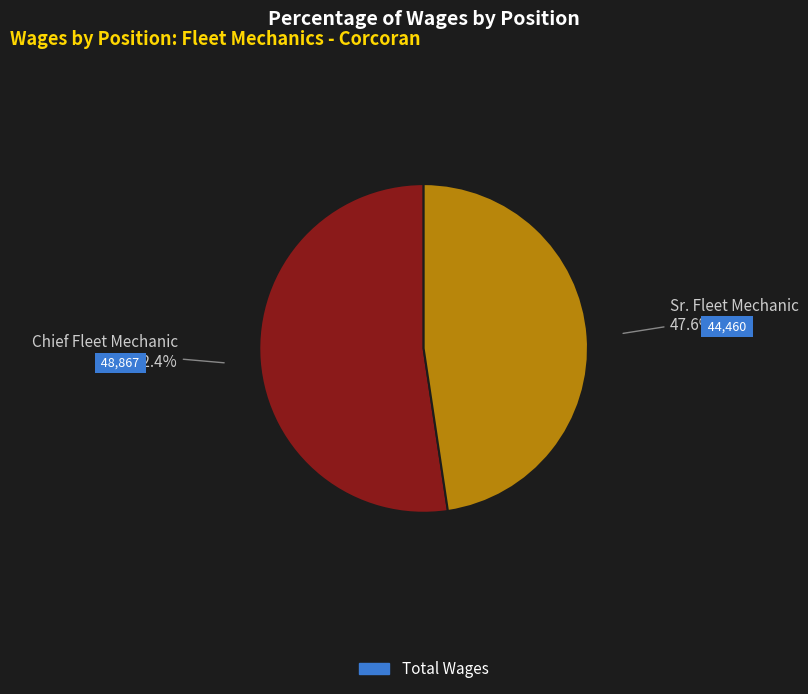

Is there any slice that represents more than half of the pie?

Yes